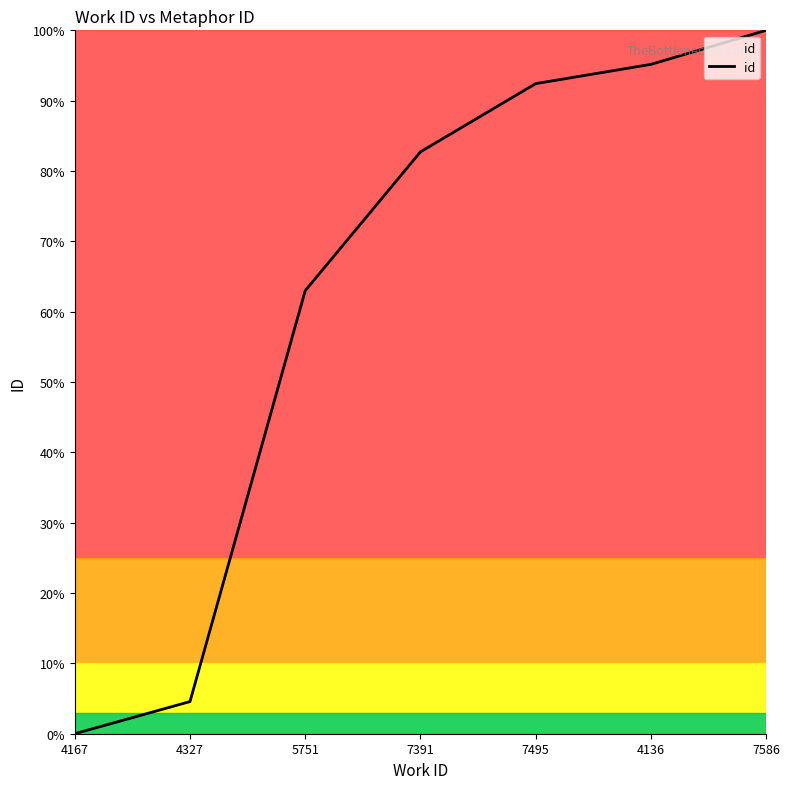

How many lines are shown in the chart?

1